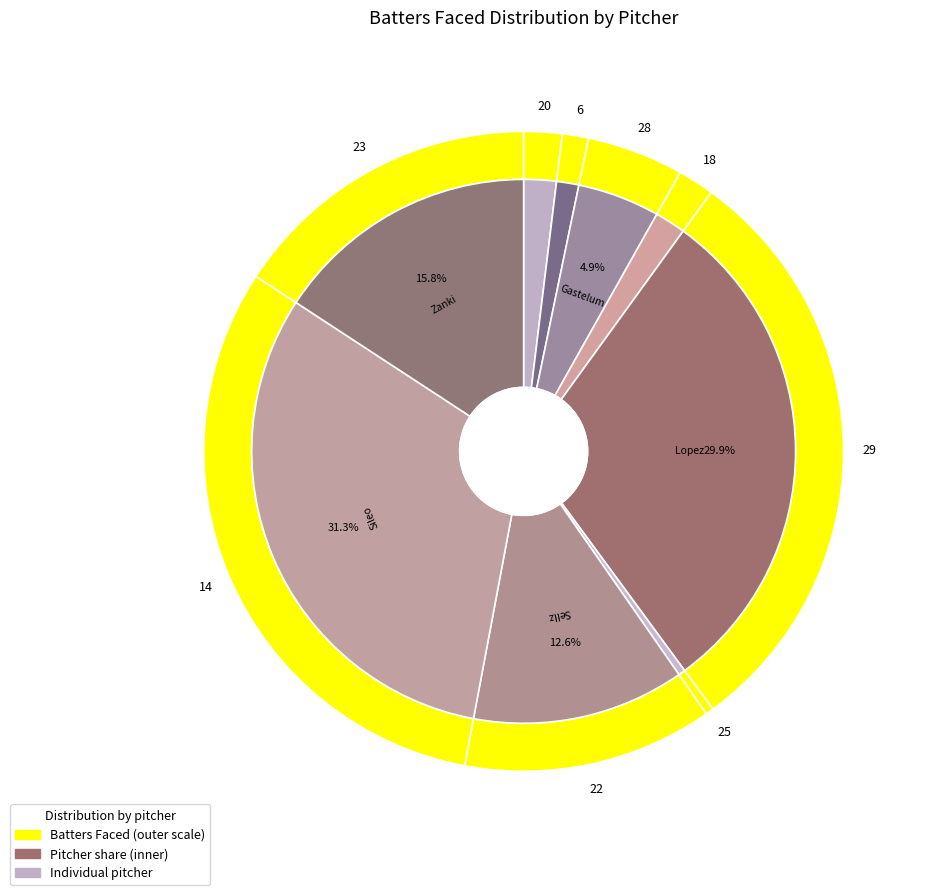

What is the ratio of the value at Zanki, Hunter to the value at Agaran, Rj?

11.9